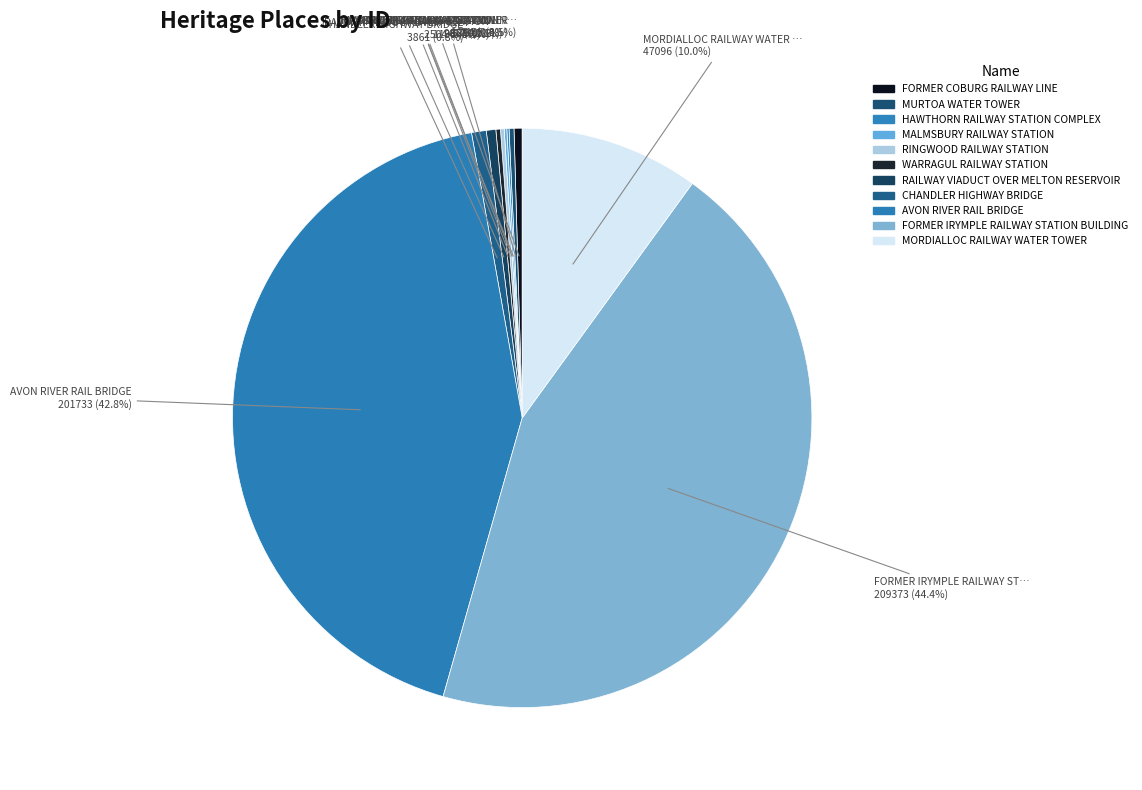

Count the number of slices in the pie.

11